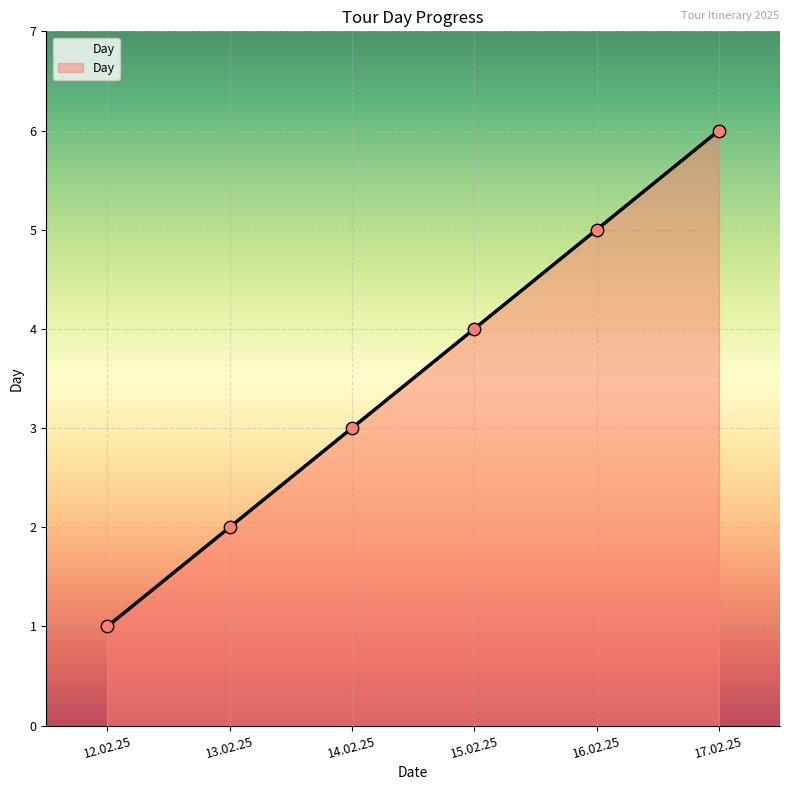

What is the ratio of the value at 17.02.25 to the value at 13.02.25?

3.0